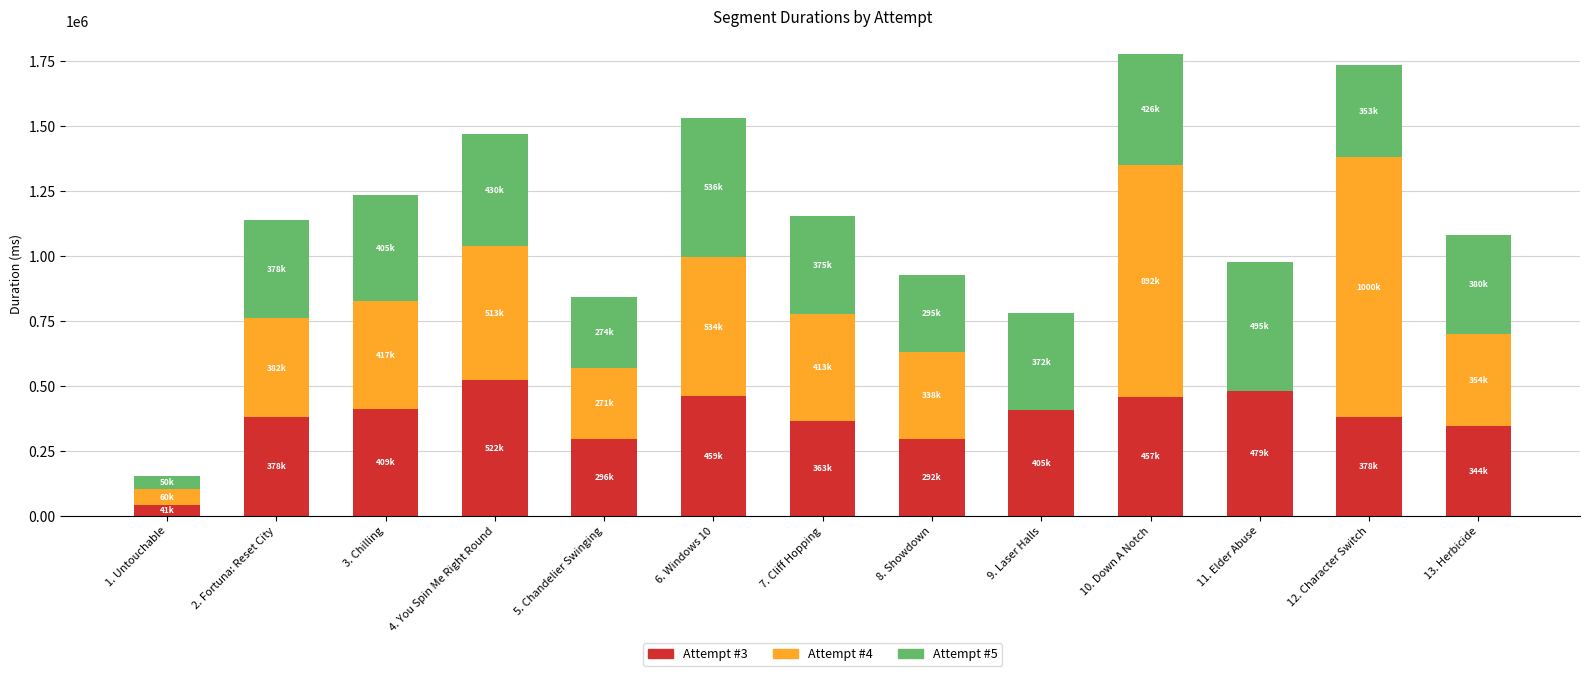

What are all the series names shown in the legend?

Attempt #3, Attempt #4, Attempt #5